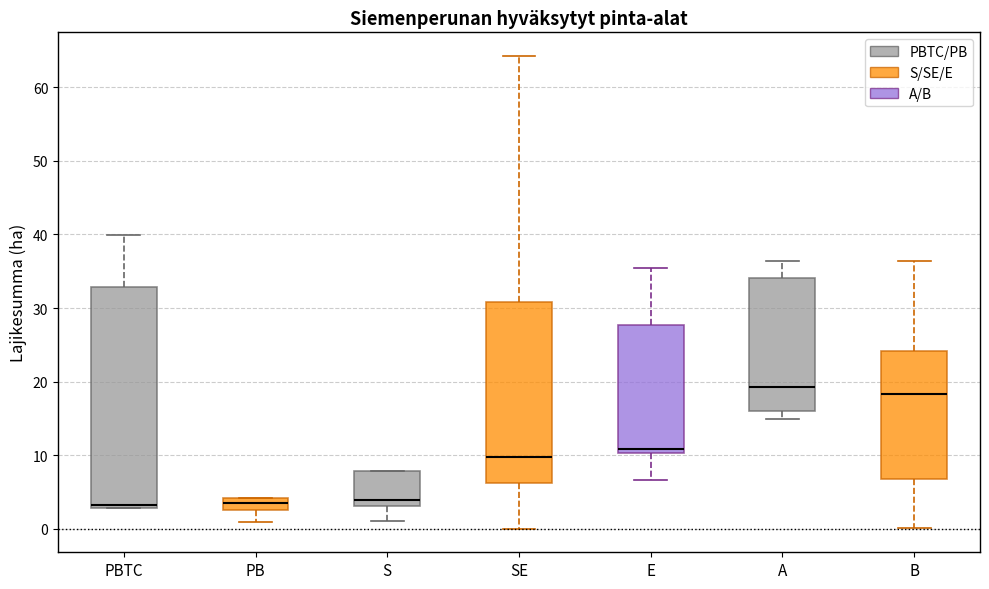

Where does the lower whisker of the box for PB end on the y-axis? The values are not printed on the chart, so give them approximately, as read against the axis.

1